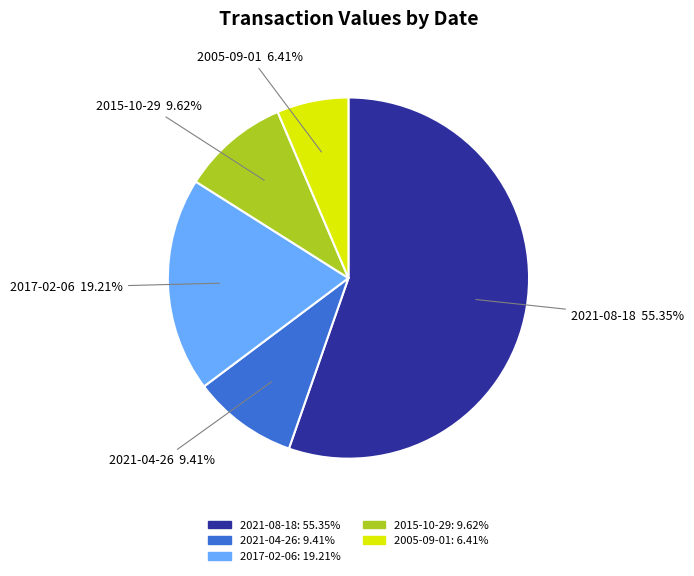

Is the sum of 2005-09-01 and 2015-10-29 greater than half?

No